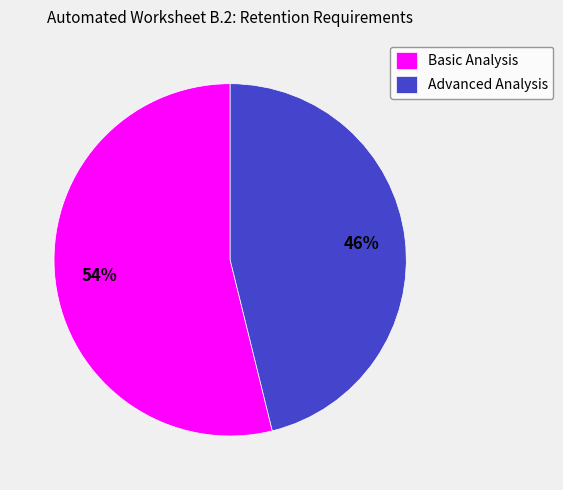

Is the sum of Advanced Analysis and Basic Analysis greater than half?

Yes